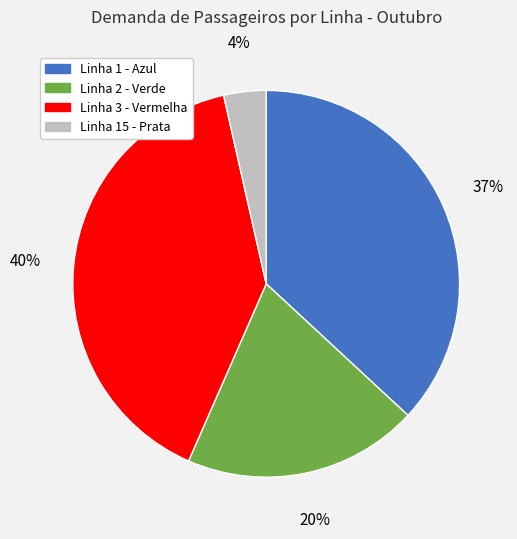

What is the ratio of the value at Linha 2 - Verde to the value at Linha 1 - Azul?

0.5